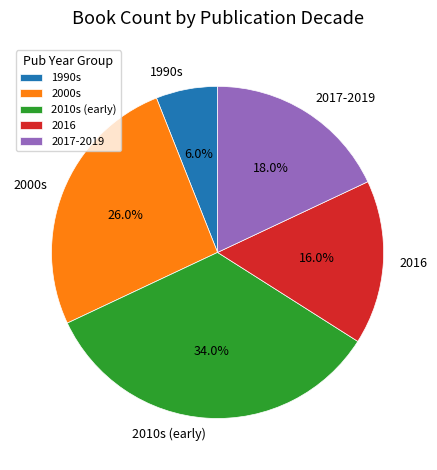

Does any single category account for the majority?

No